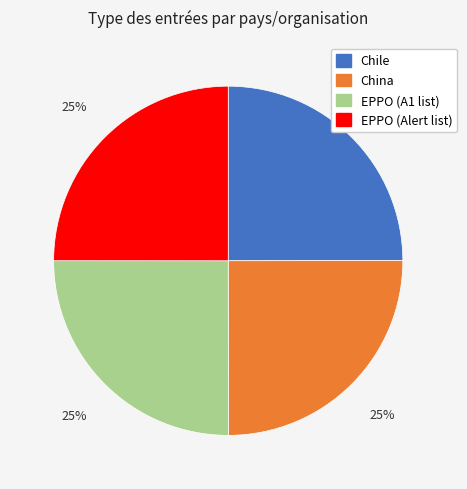

Approximately how many times larger is the value at EPPO (Alert list) compared to EPPO (A1 list)?

1.0